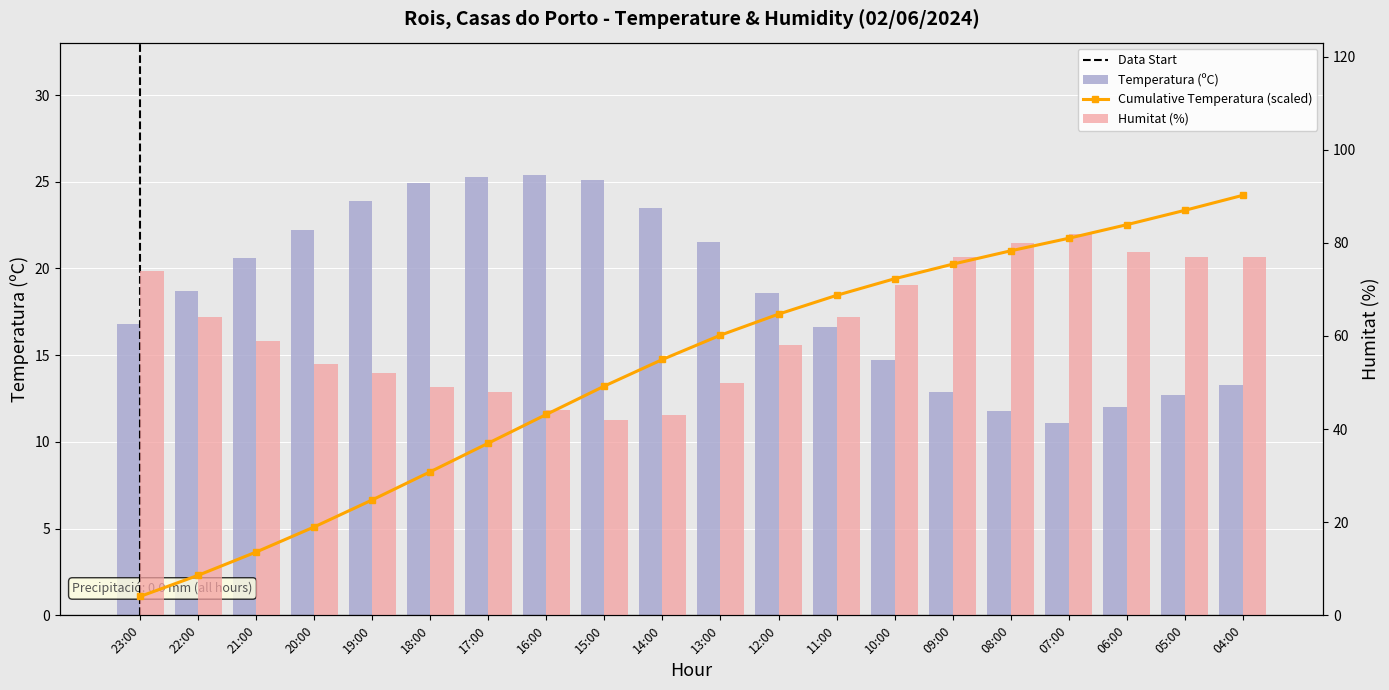

What is the minimum value for Temperatura (ºC)?

11.1